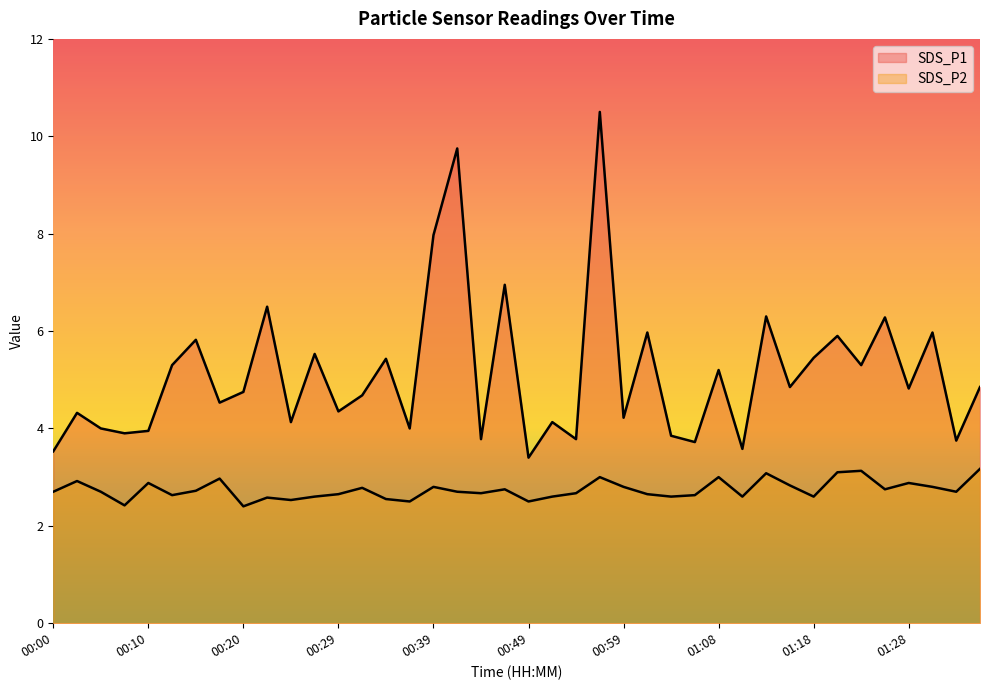

Reading left to right, list all the values displayed in this chart.

SDS_P1: 00:00=3.5	00:03=4.3	00:05=4.0	00:07=3.9	00:10=4.0	00:12=5.3	00:15=5.8	00:17=4.5	00:20=4.8	00:22=6.5	00:24=4.1	00:27=5.5	00:29=4.3	00:32=4.7	00:34=5.4	00:37=4.0	00:39=8.0	00:41=9.8	00:44=3.8	00:46=7.0	00:49=3.4	00:51=4.1	00:54=3.8	00:56=10.5	00:59=4.2	01:01=6.0	01:03=3.9	01:06=3.7	01:08=5.2	01:11=3.6	01:13=6.3	01:16=4.8	01:18=5.5	01:20=5.9	01:23=5.3	01:25=6.3	01:28=4.8	01:30=6.0	01:33=3.8	01:35=4.8
SDS_P2: 00:00=2.7	00:03=2.9	00:05=2.7	00:07=2.4	00:10=2.9	00:12=2.6	00:15=2.7	00:17=3.0	00:20=2.4	00:22=2.6	00:24=2.5	00:27=2.6	00:29=2.6	00:32=2.8	00:34=2.5	00:37=2.5	00:39=2.8	00:41=2.7	00:44=2.7	00:46=2.8	00:49=2.5	00:51=2.6	00:54=2.7	00:56=3.0	00:59=2.8	01:01=2.6	01:03=2.6	01:06=2.6	01:08=3.0	01:11=2.6	01:13=3.1	01:16=2.8	01:18=2.6	01:20=3.1	01:23=3.1	01:25=2.8	01:28=2.9	01:30=2.8	01:33=2.7	01:35=3.2